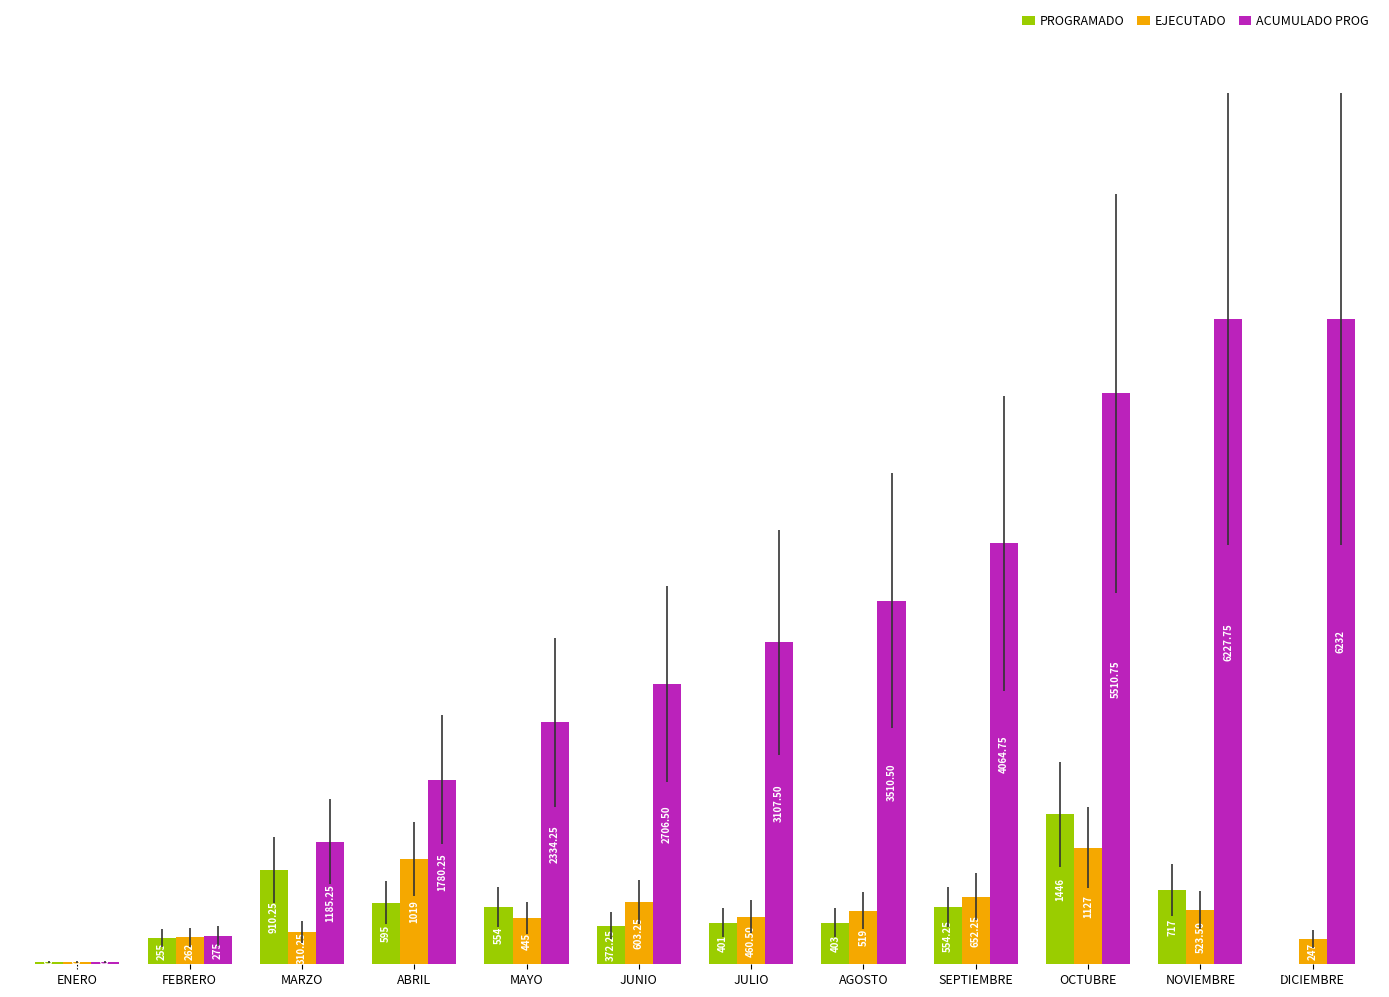

The value of ACUMULADO PROG at MARZO is 326.5. True or false?

False